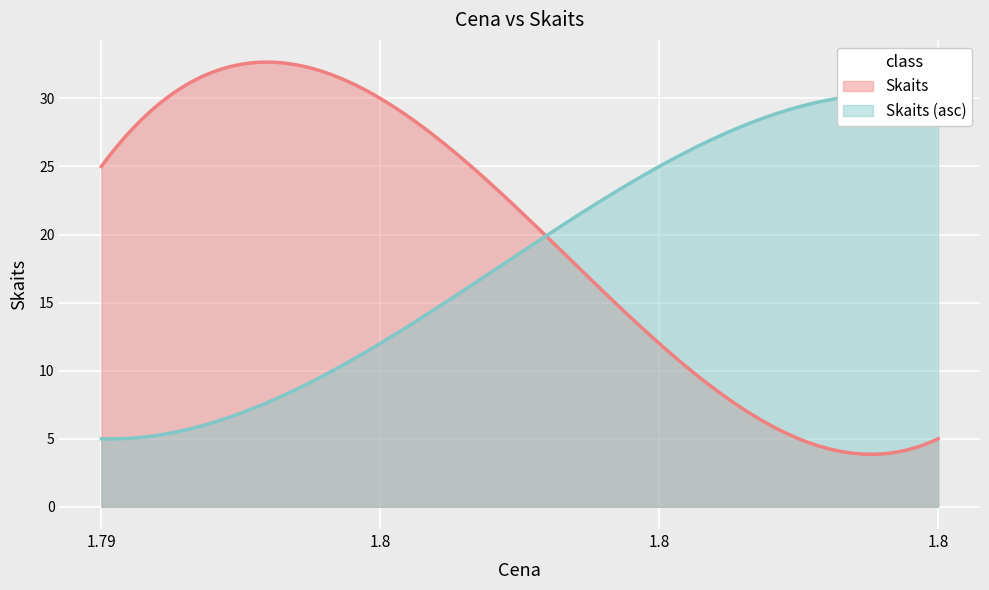

How many categories are shown in the chart?

4